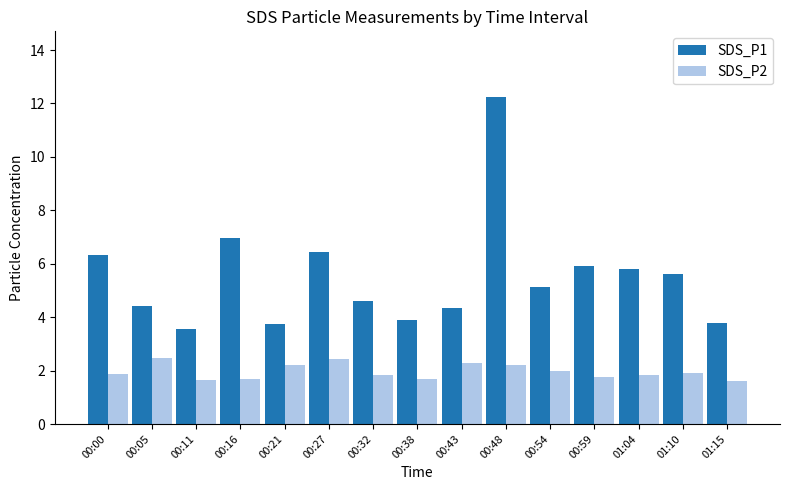

What is the label of the 3rd bar from the left?

00:11